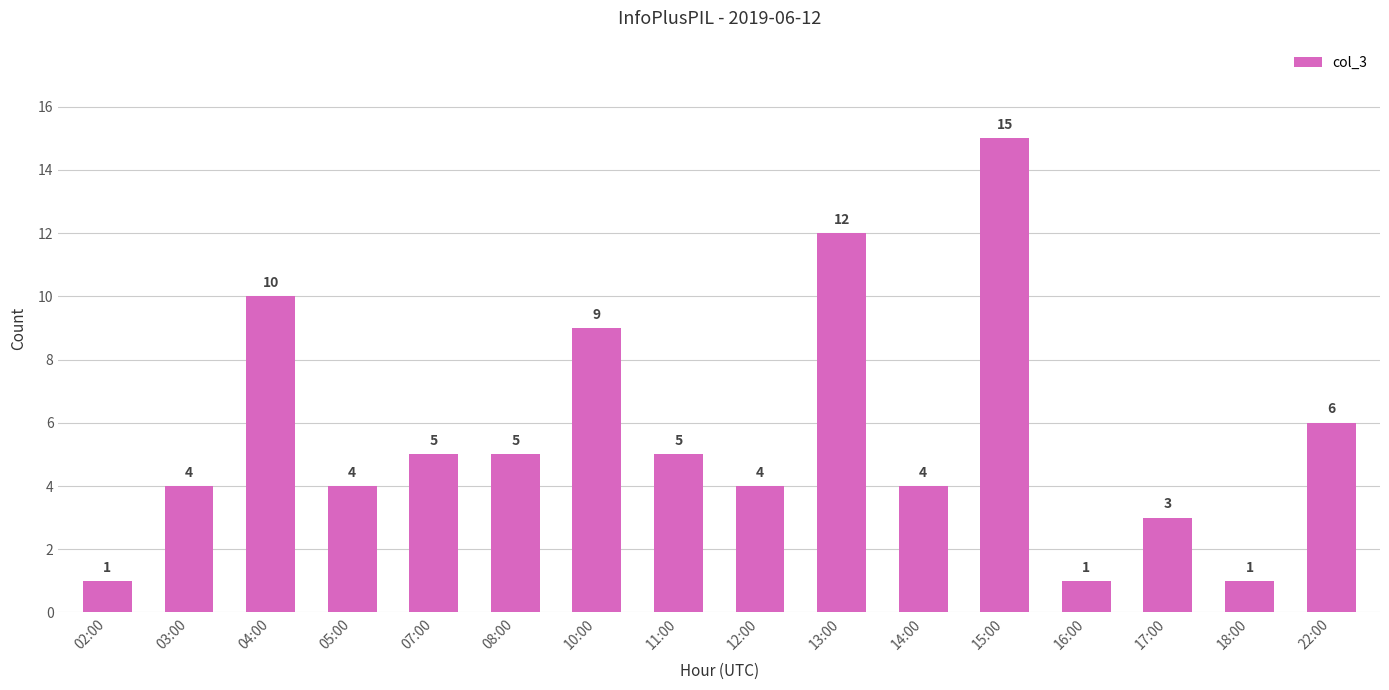

What is the maximum value shown in the chart?

15